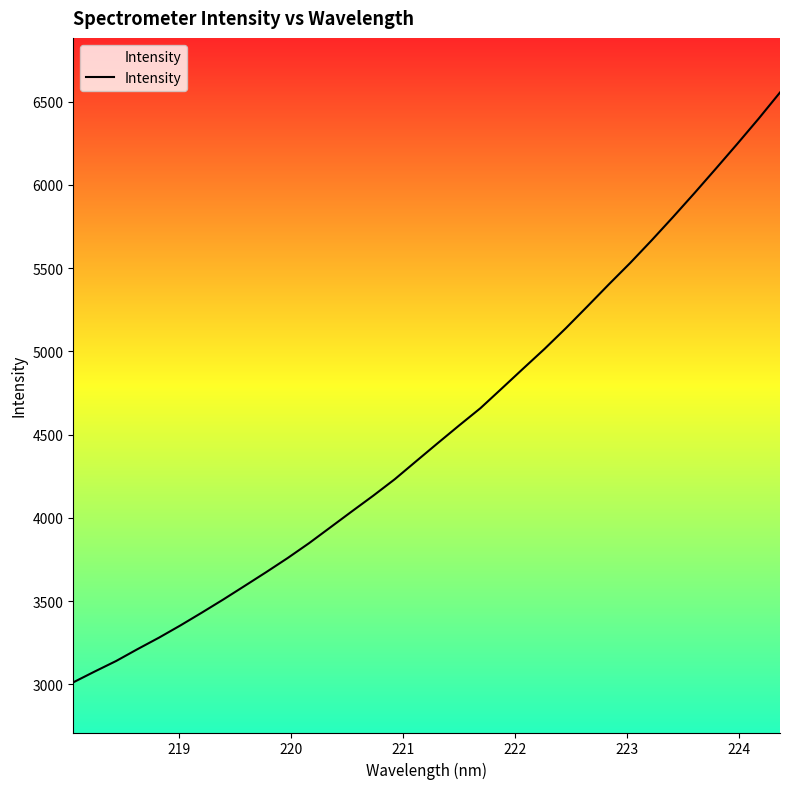

What is the difference between the maximum and minimum values?

3542.1